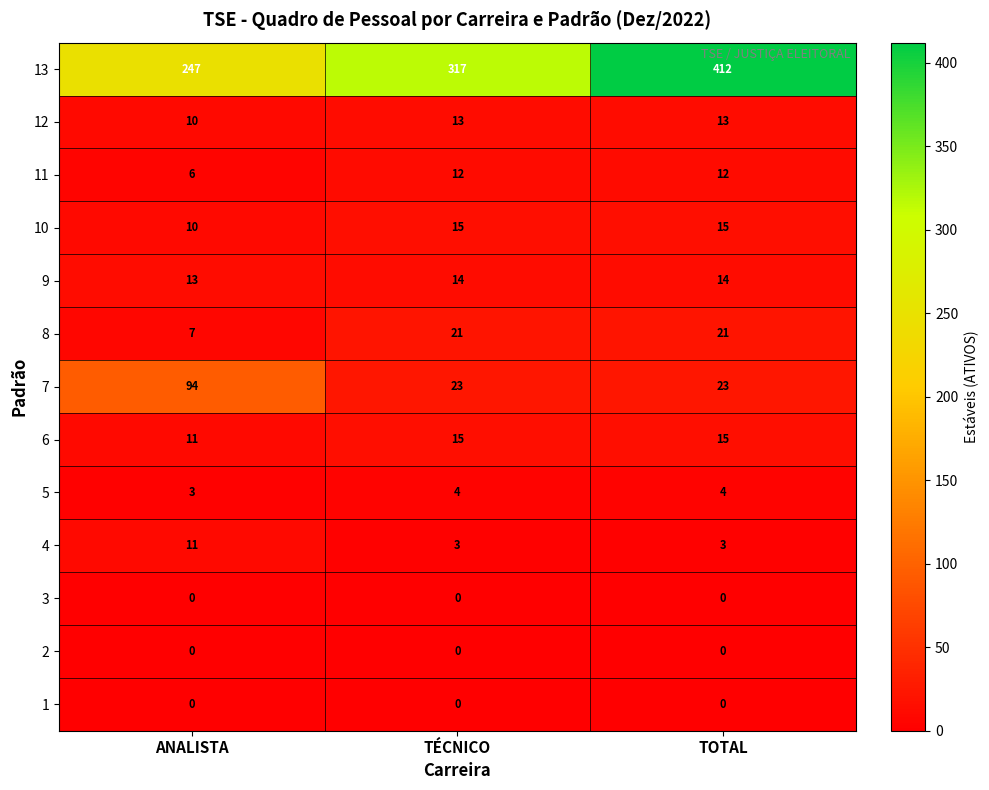

What is the sum of all 5 values?

11